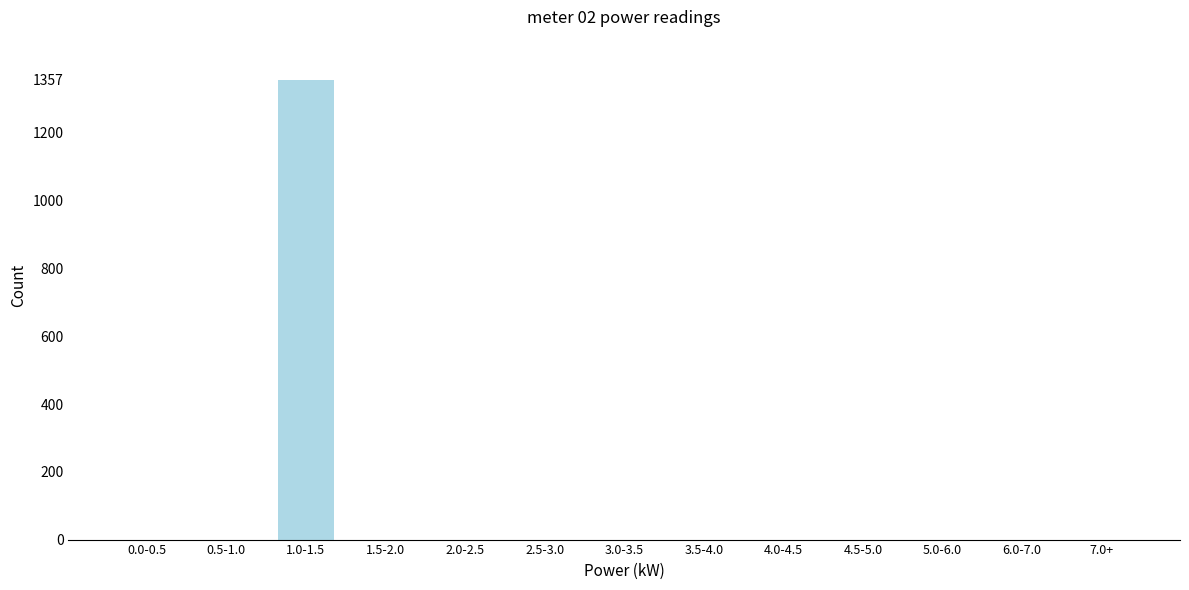

Reading right to left, list all the values displayed in this chart.

7.0+=0	6.0-7.0=0	5.0-6.0=0	4.5-5.0=0	4.0-4.5=0	3.5-4.0=0	3.0-3.5=0	2.5-3.0=0	2.0-2.5=0	1.5-2.0=0	1.0-1.5=1357	0.5-1.0=0	0.0-0.5=0